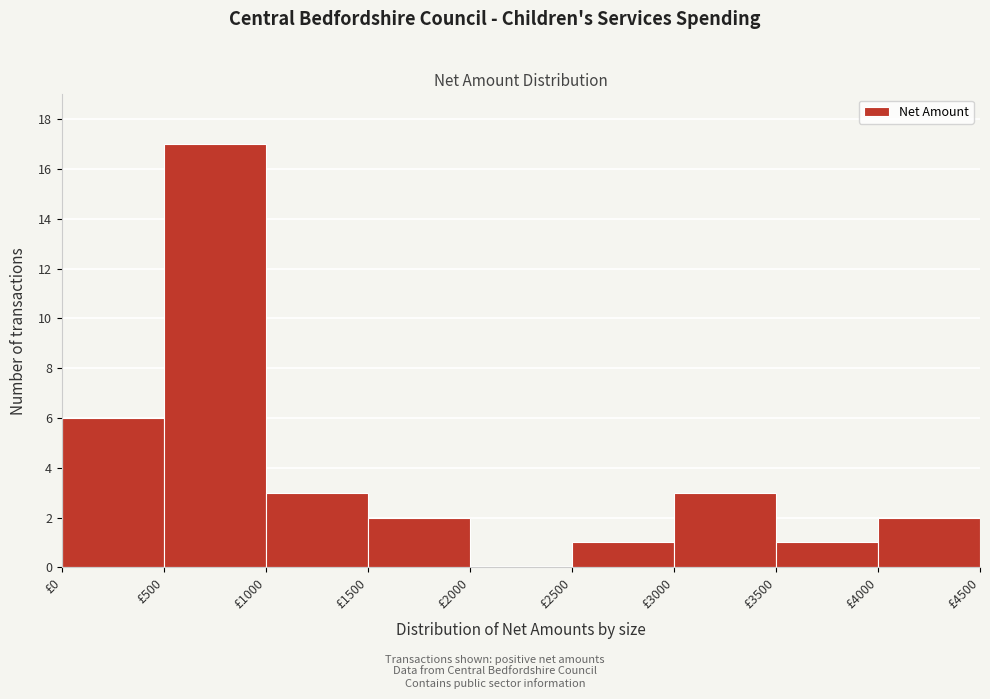

Which range on the x-axis has the tallest bar?

500 to 1000